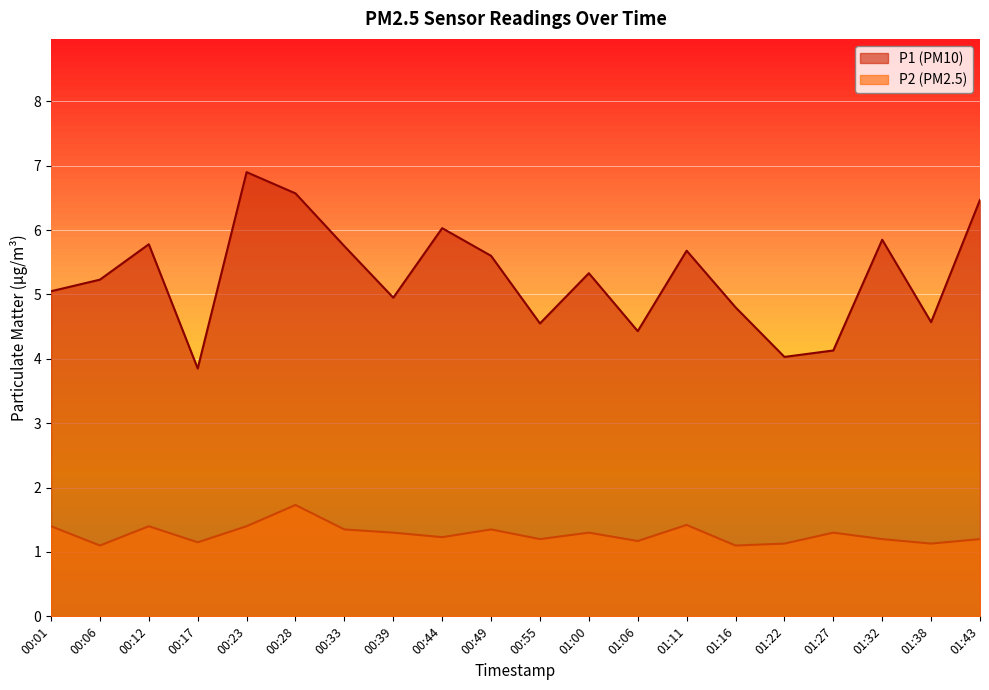

At which category does P1 reach its first local valley?

00:17